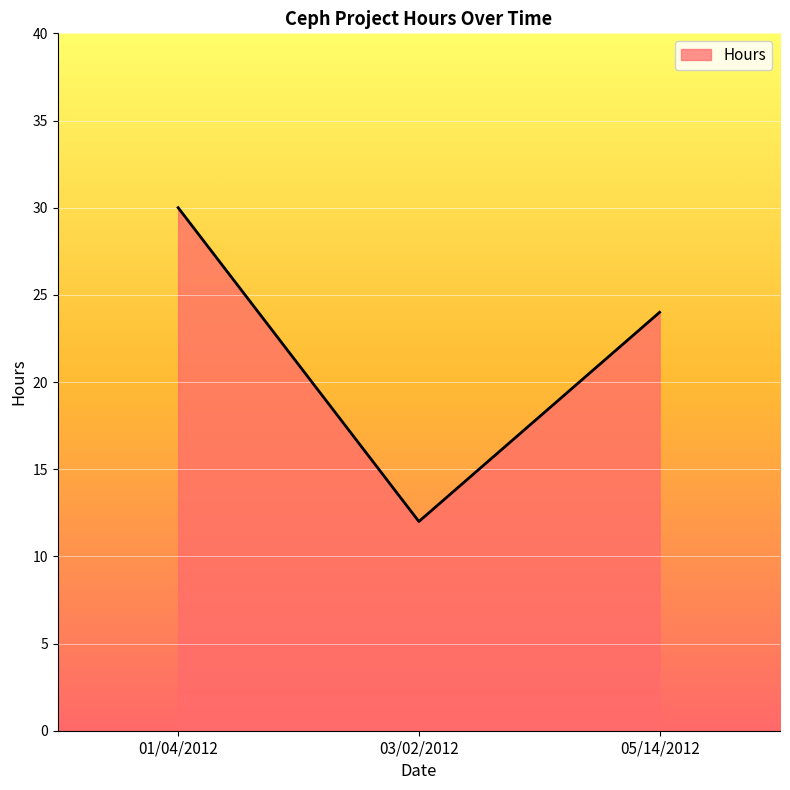

What is the average value?

22